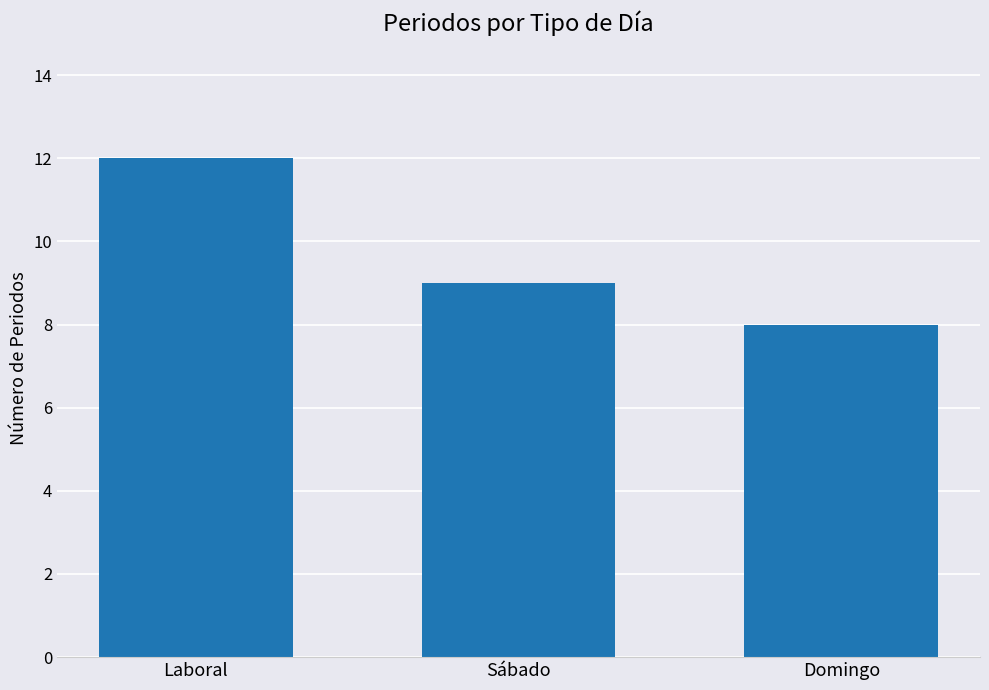

What is the label of the 3rd bar from the left?

Domingo